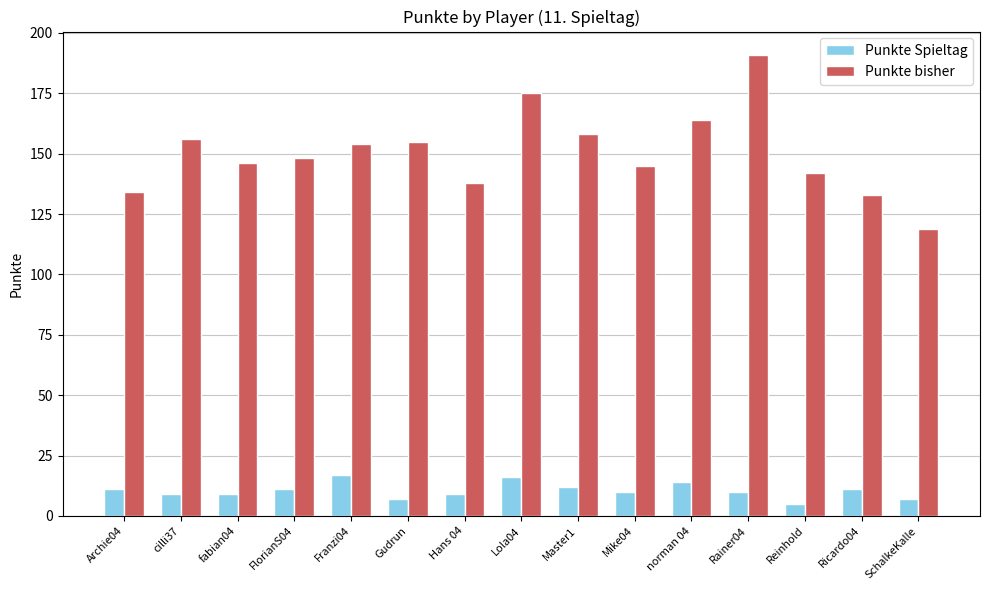

What position from the left is fabian04?

3